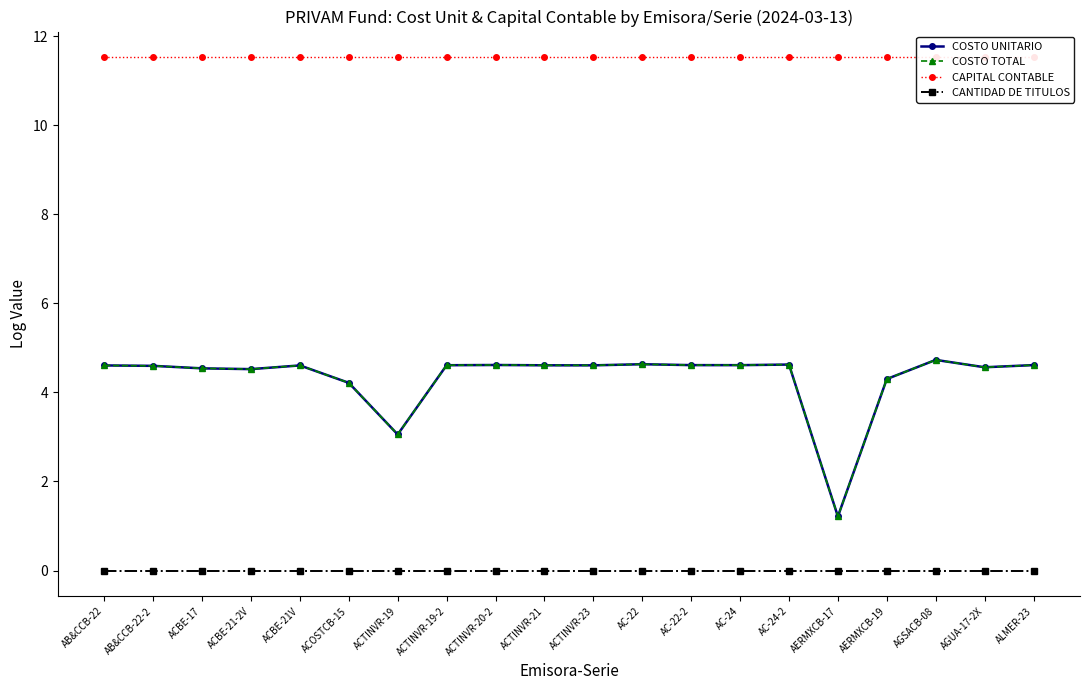

How many series are shown in this chart?

4